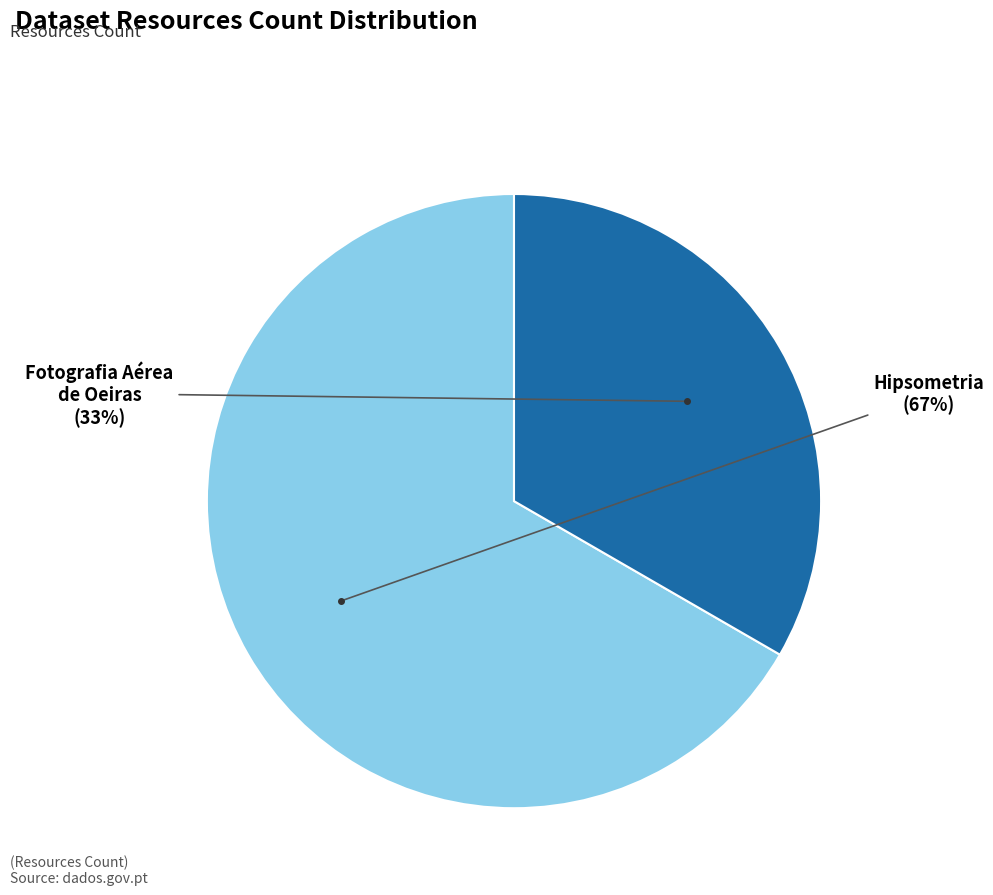

Does any single category account for the majority?

Yes